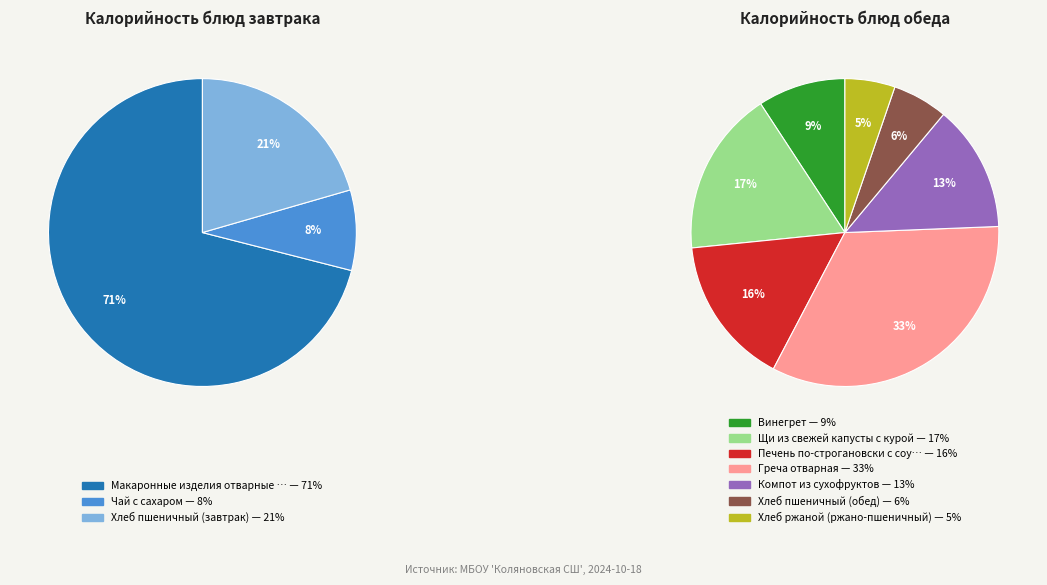

Which category has the smallest portion of the pie?

Чай с сахаром